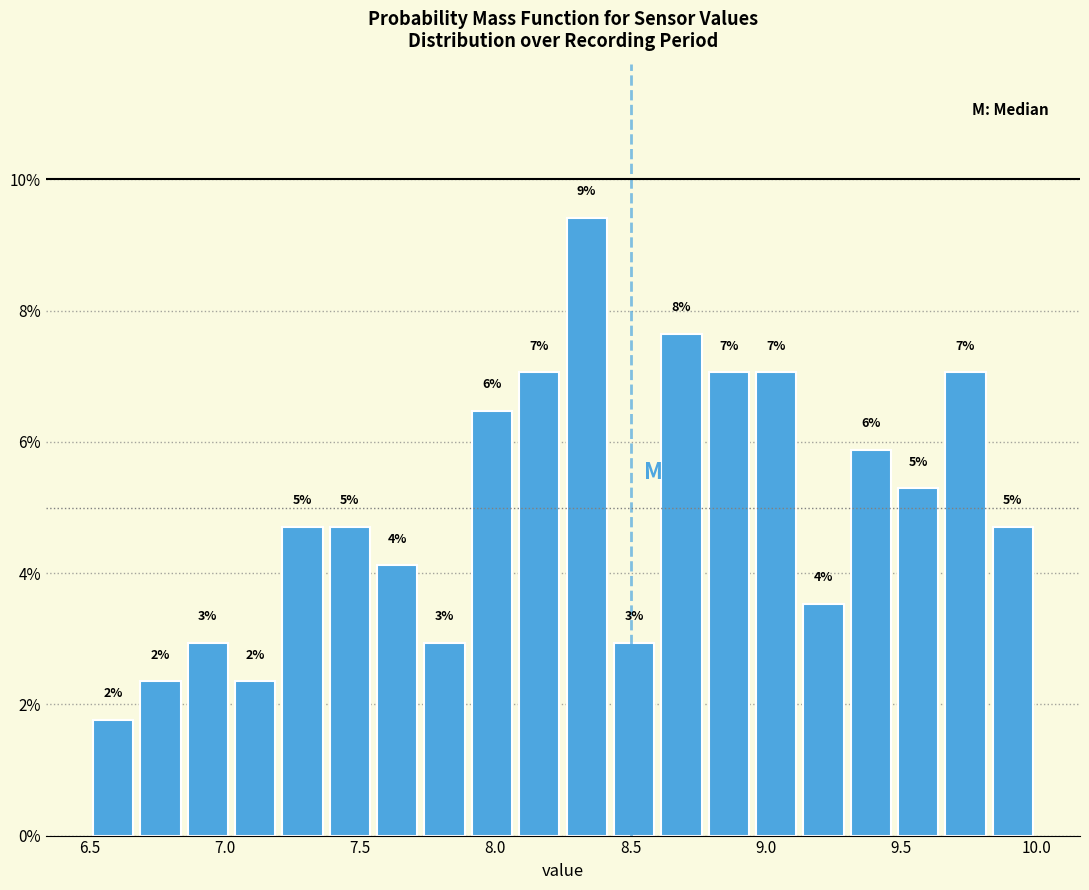

Around what value on the x-axis is the tallest bar? Give the approximate position of its centre, as read against the axis.

8.35